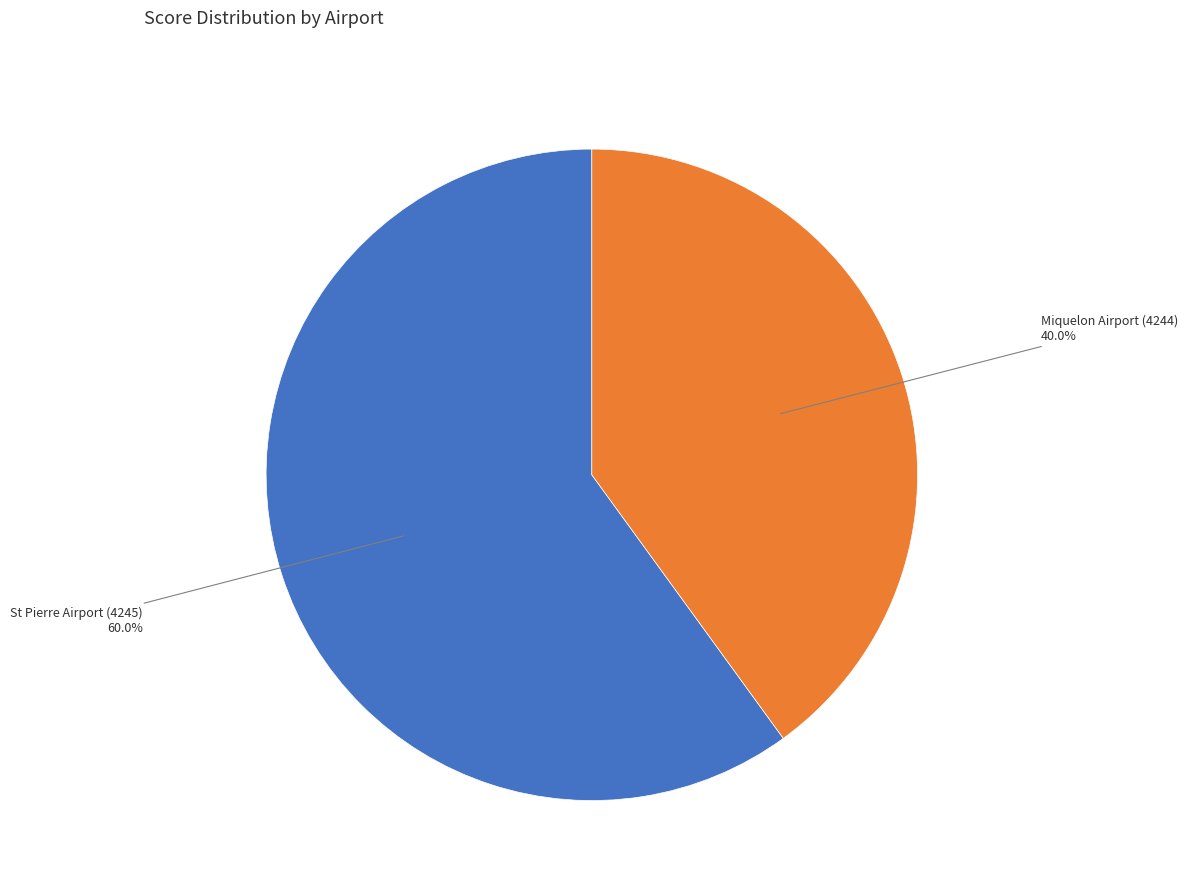

What is the largest slice in the pie chart?

St Pierre Airport (4245)